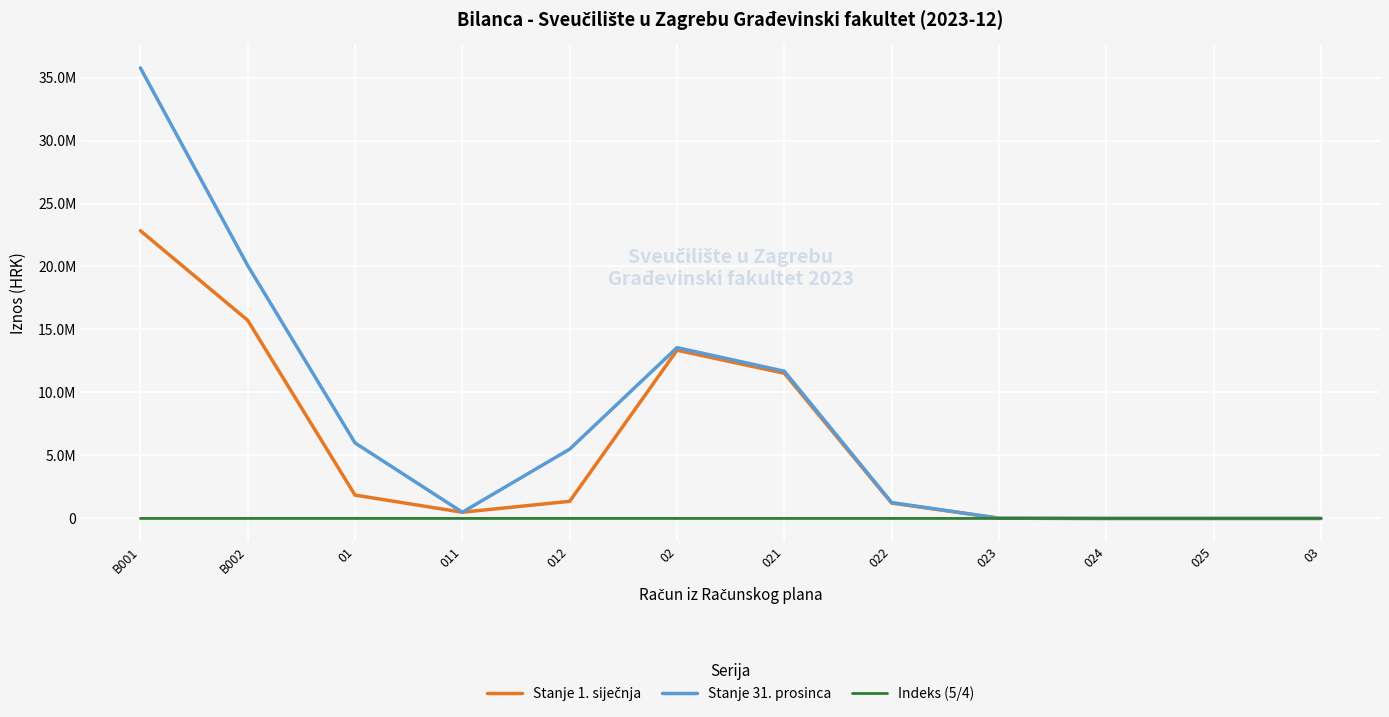

True or false: Indeks (5/4) and Stanje 31. prosinca cross at least once.

False